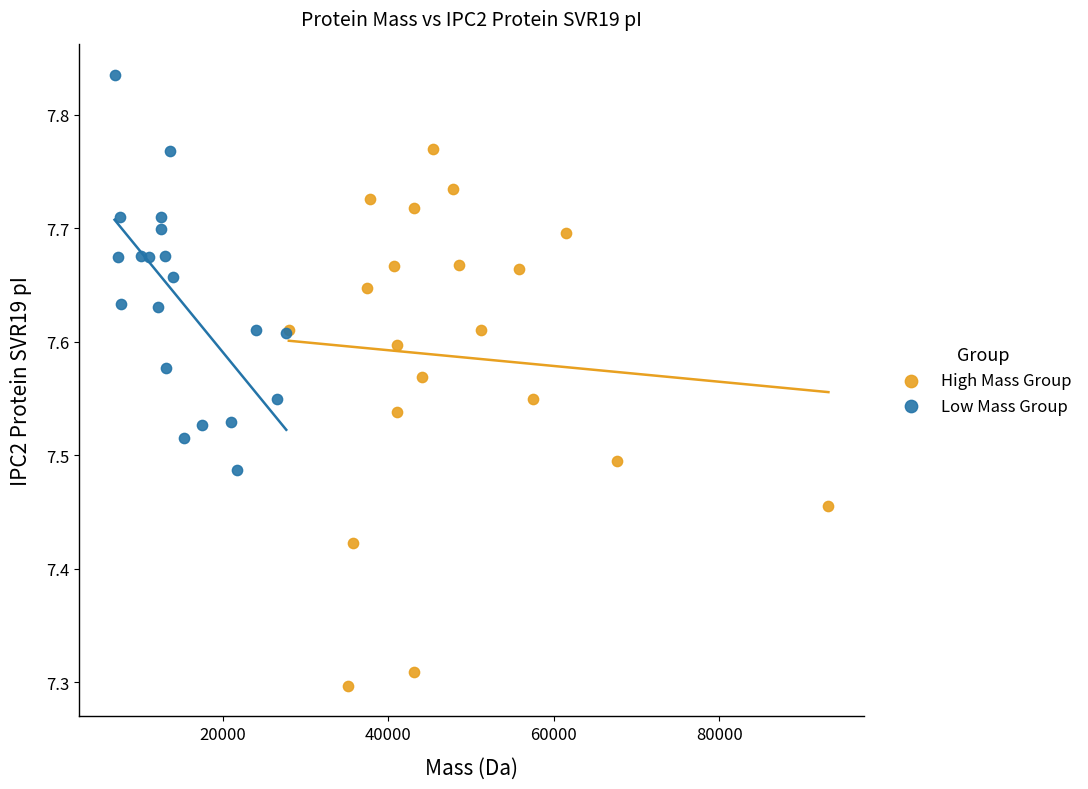

Which series contains the highest Y value?

Low Mass Group